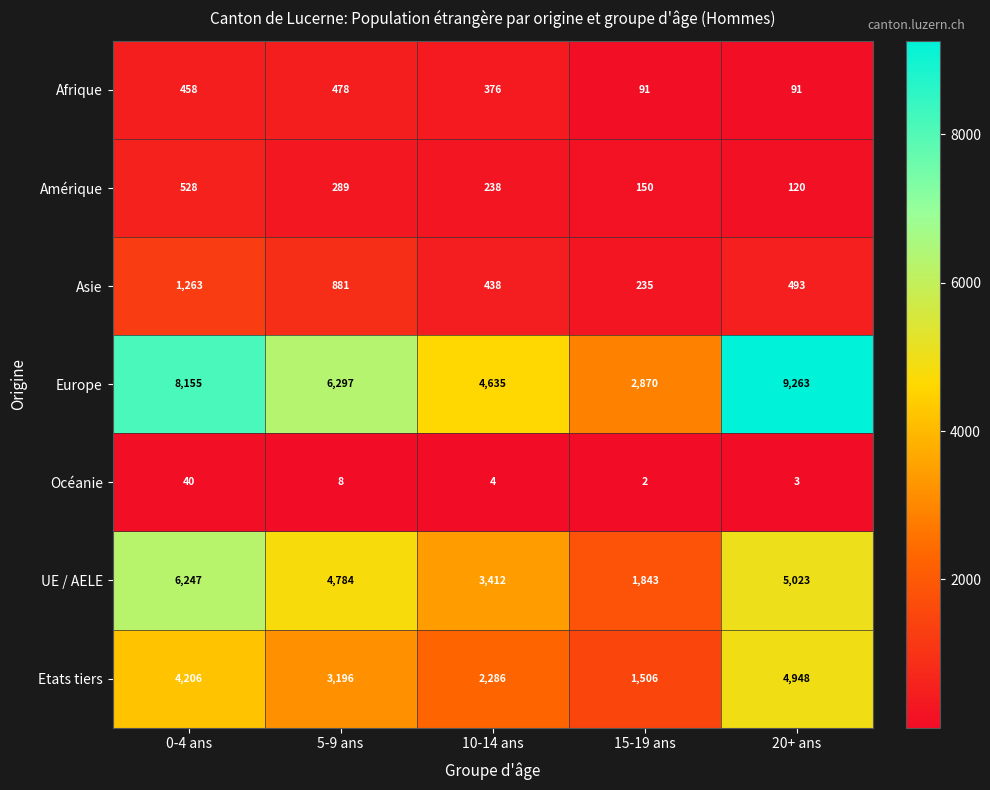

What is the minimum value for UE / AELE?

1843